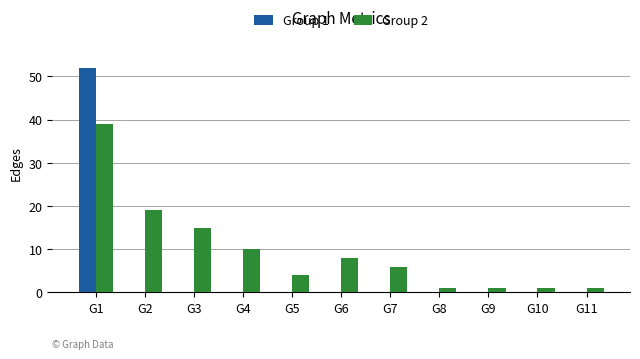

True or false: Group 2 has a value of 1 at G8.

True